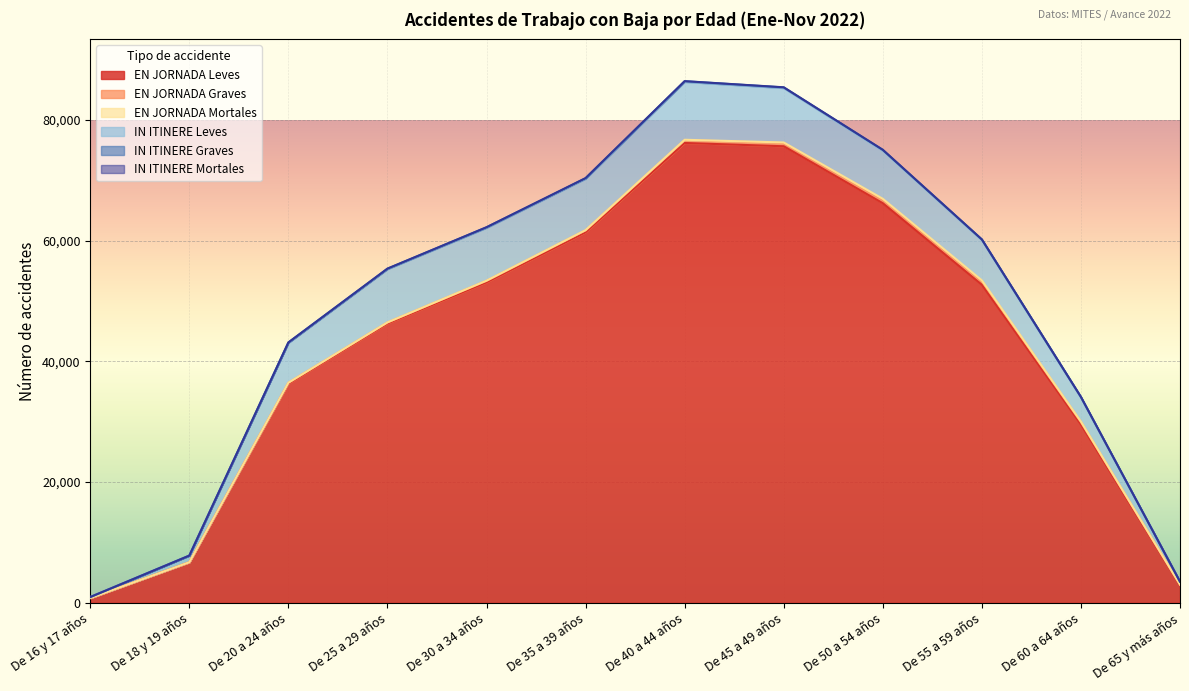

At which category is the sum across all series the highest?

De 40 a 44 años